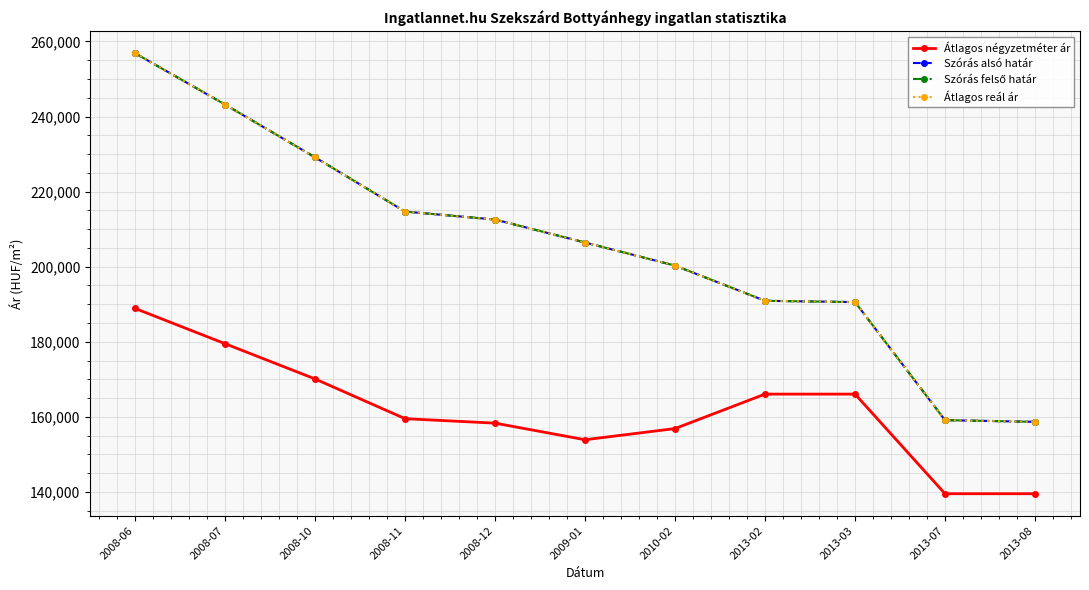

Does the chart have visible grid lines?

Yes